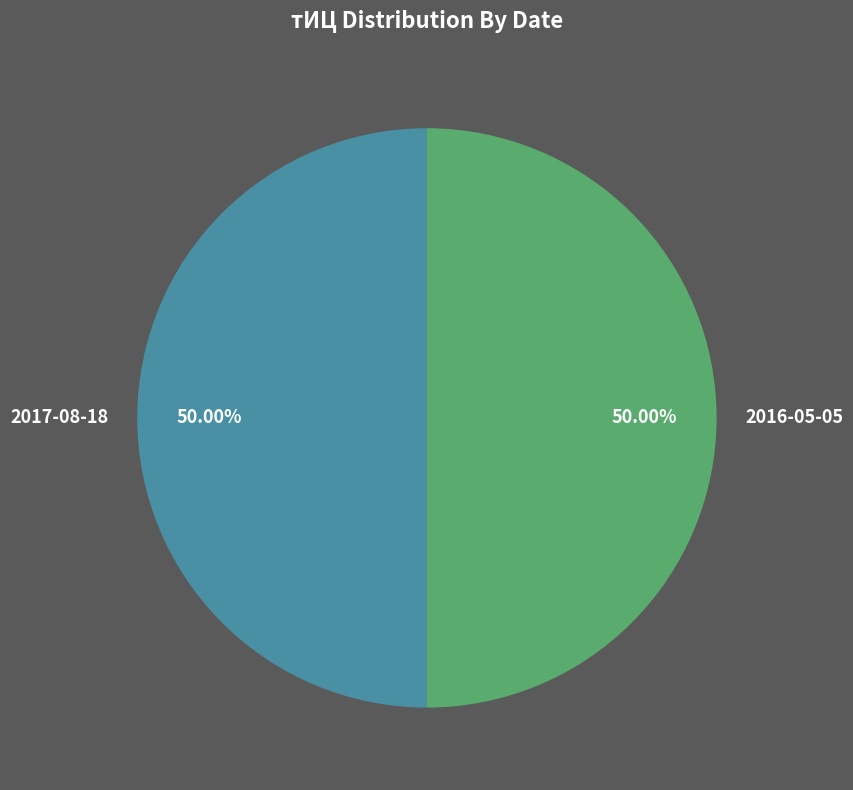

How many slices are in this pie chart?

2